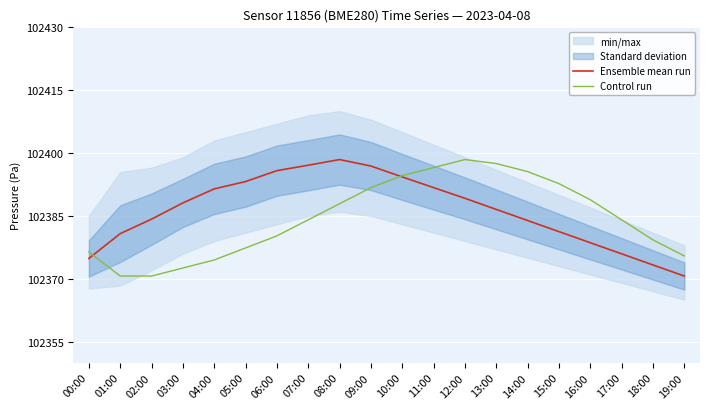

What is the lowest value of the Control run series?

102370.6